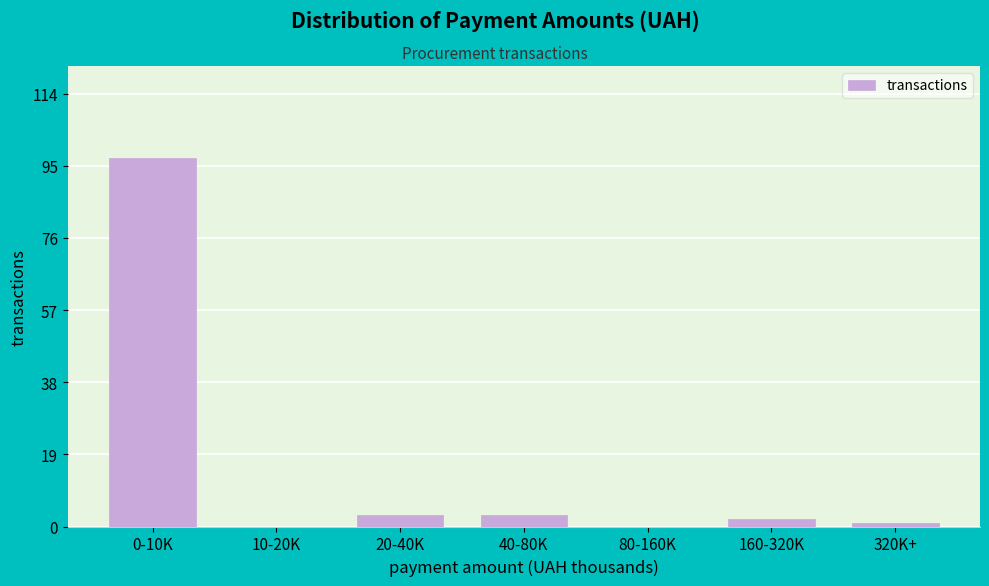

Reading right to left, list all the values displayed in this chart.

320K+=1	160-320K=2	80-160K=0	40-80K=3	20-40K=3	10-20K=0	0-10K=97